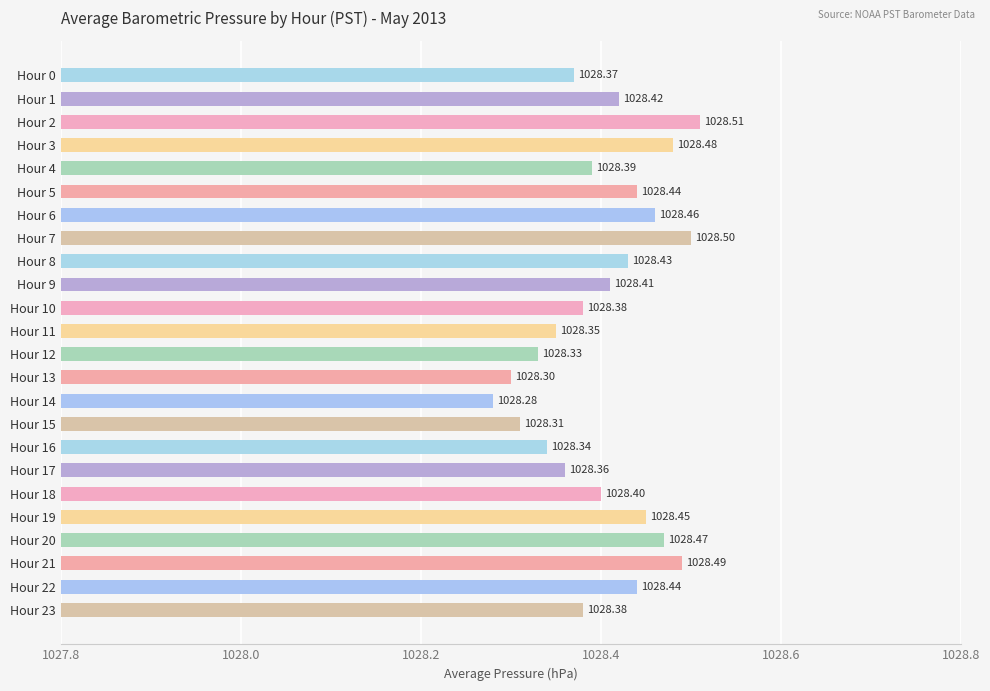

At which label is the value closest to 1028?

Hour 14